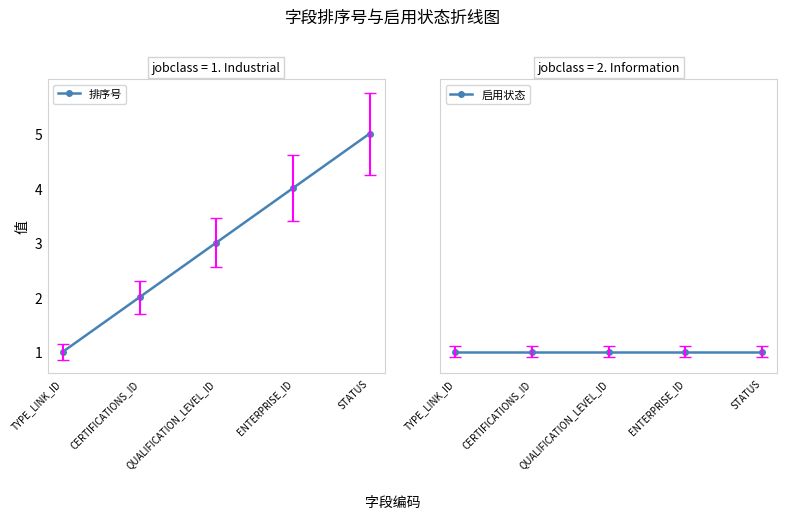

How many lines are shown in the chart?

2